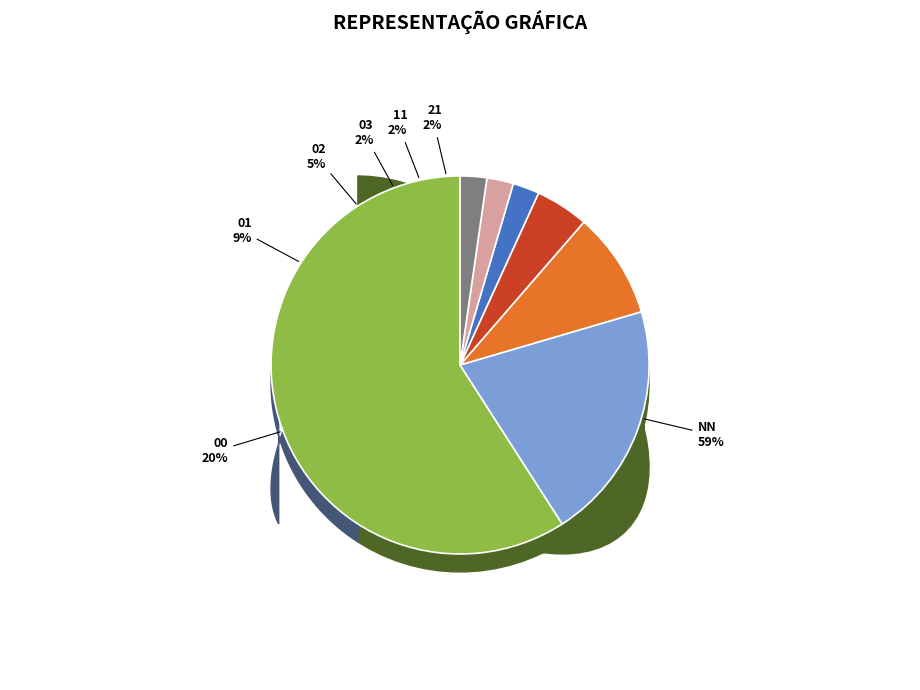

To the nearest percent, what is the combined percentage of 11 and 01?

11%